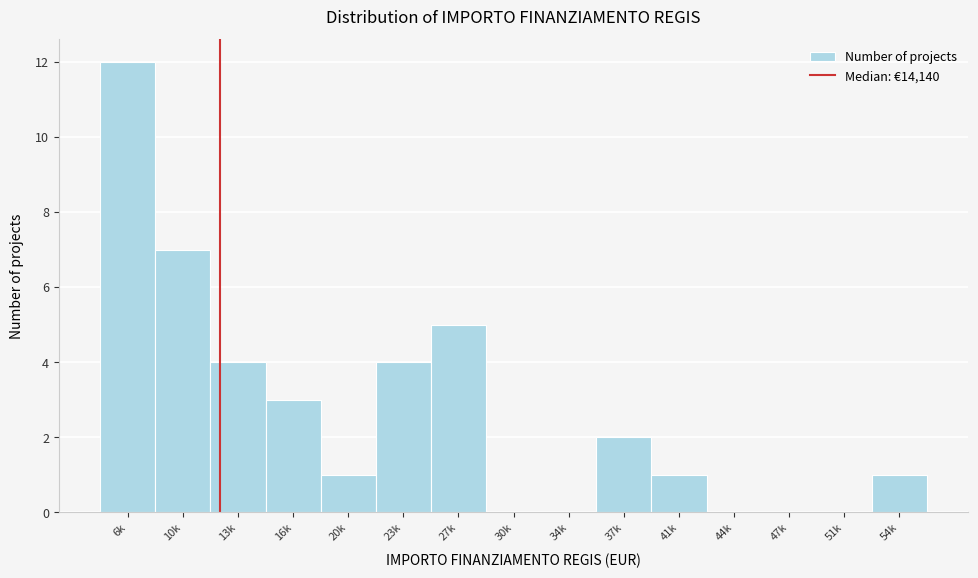

Reading left to right, what are all the values shown in this chart?

6k=12	10k=7	13k=4	16k=3	20k=1	23k=4	27k=5	30k=0	34k=0	37k=2	41k=1	44k=0	47k=0	51k=0	54k=1